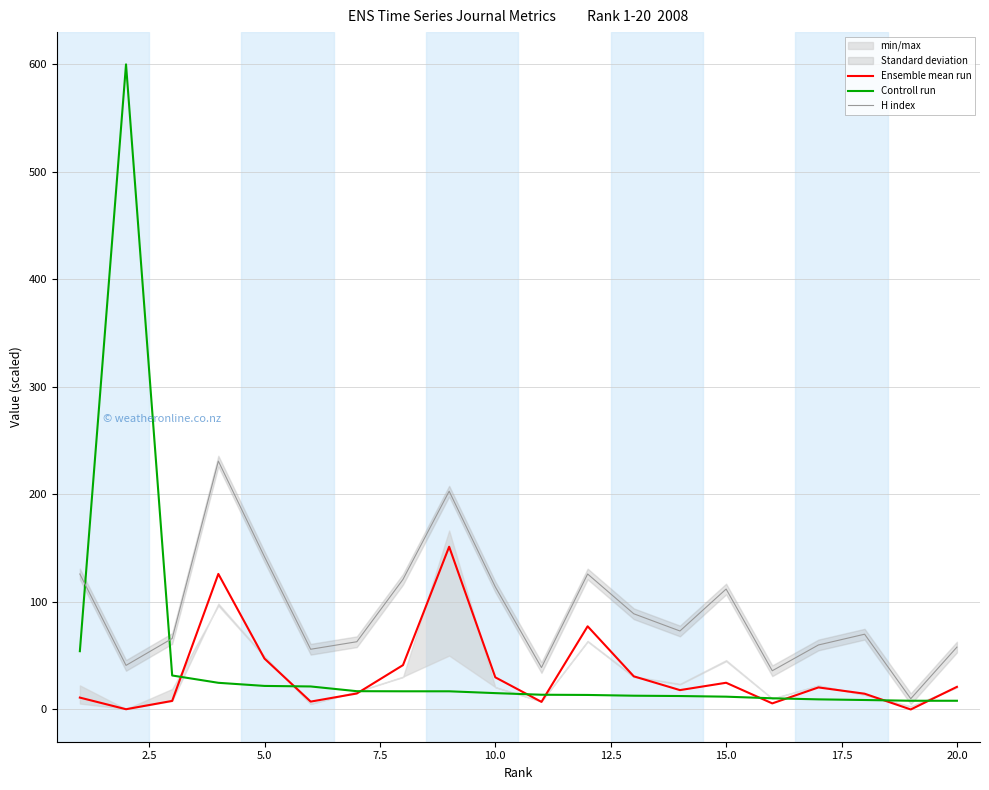

Is it true that Ensemble mean run equals 24.8 at 15.0?

True